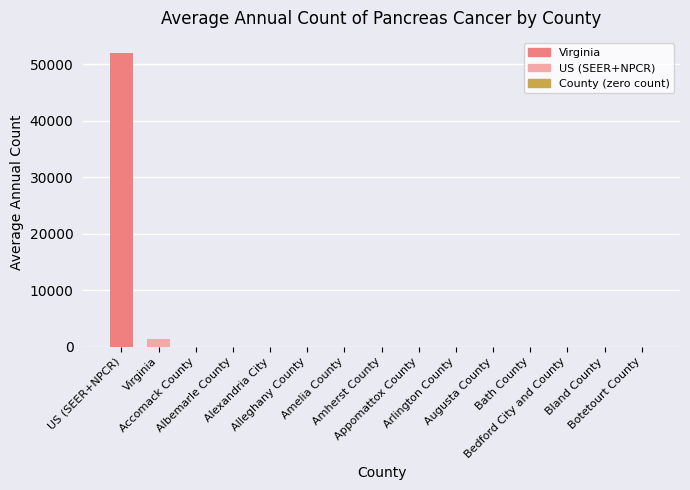

What is the greatest value displayed?

52045